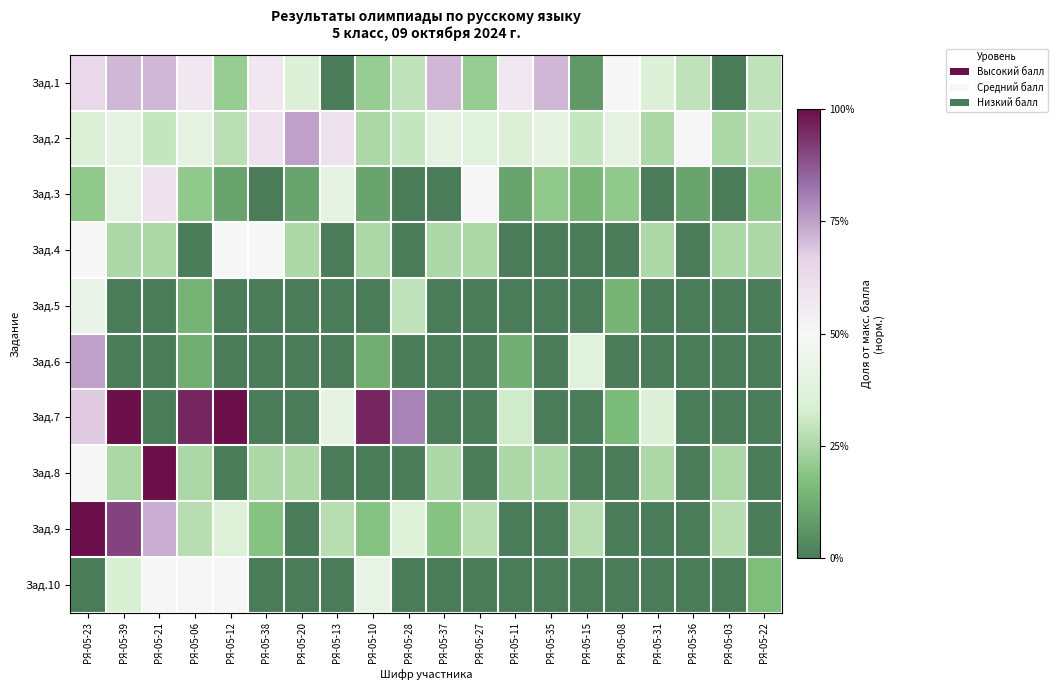

What is the difference between the highest and lowest values at РЯ-05-12?

1.0